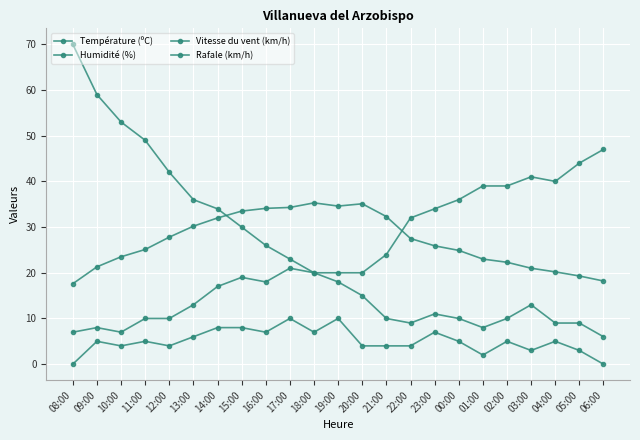

How many lines are shown in the chart?

4